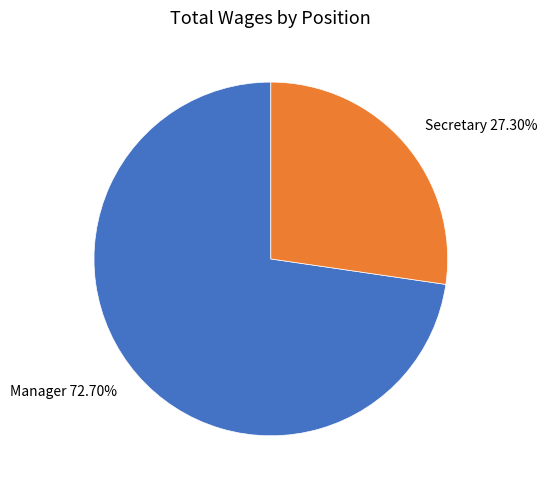

Combined, do Manager and Secretary account for over 50%?

Yes